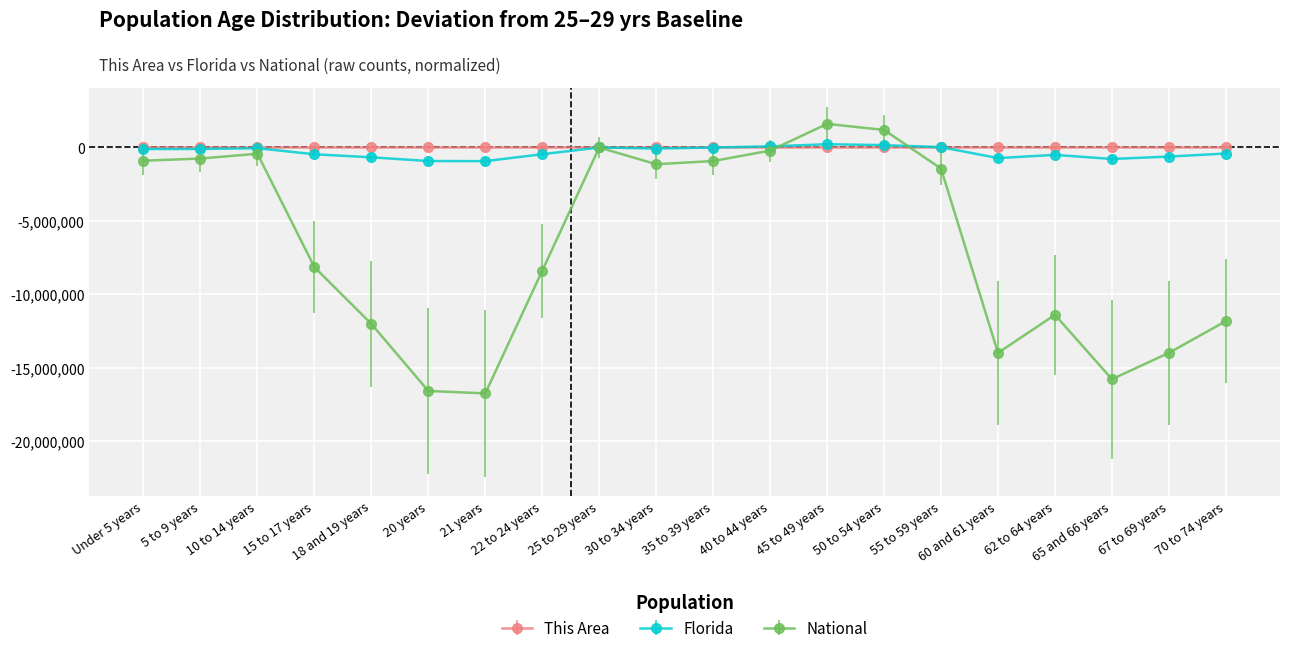

True or false: Florida has more than 1 interior local peaks.

True